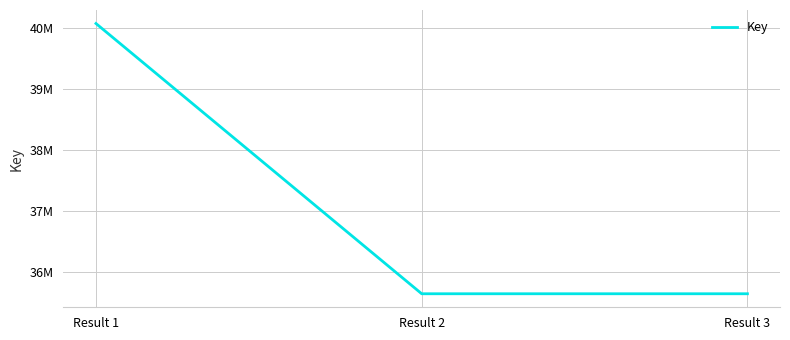

Which category has the highest value across all series?

Result 1